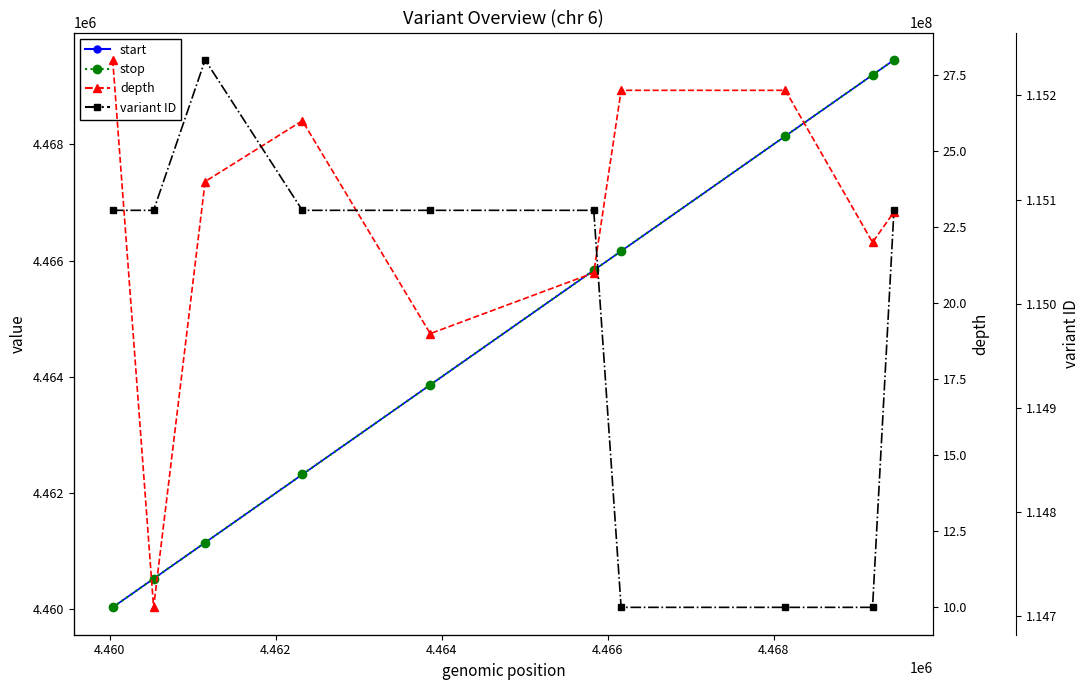

True or false: variant ID has more than 2 points higher than both neighbors.

False